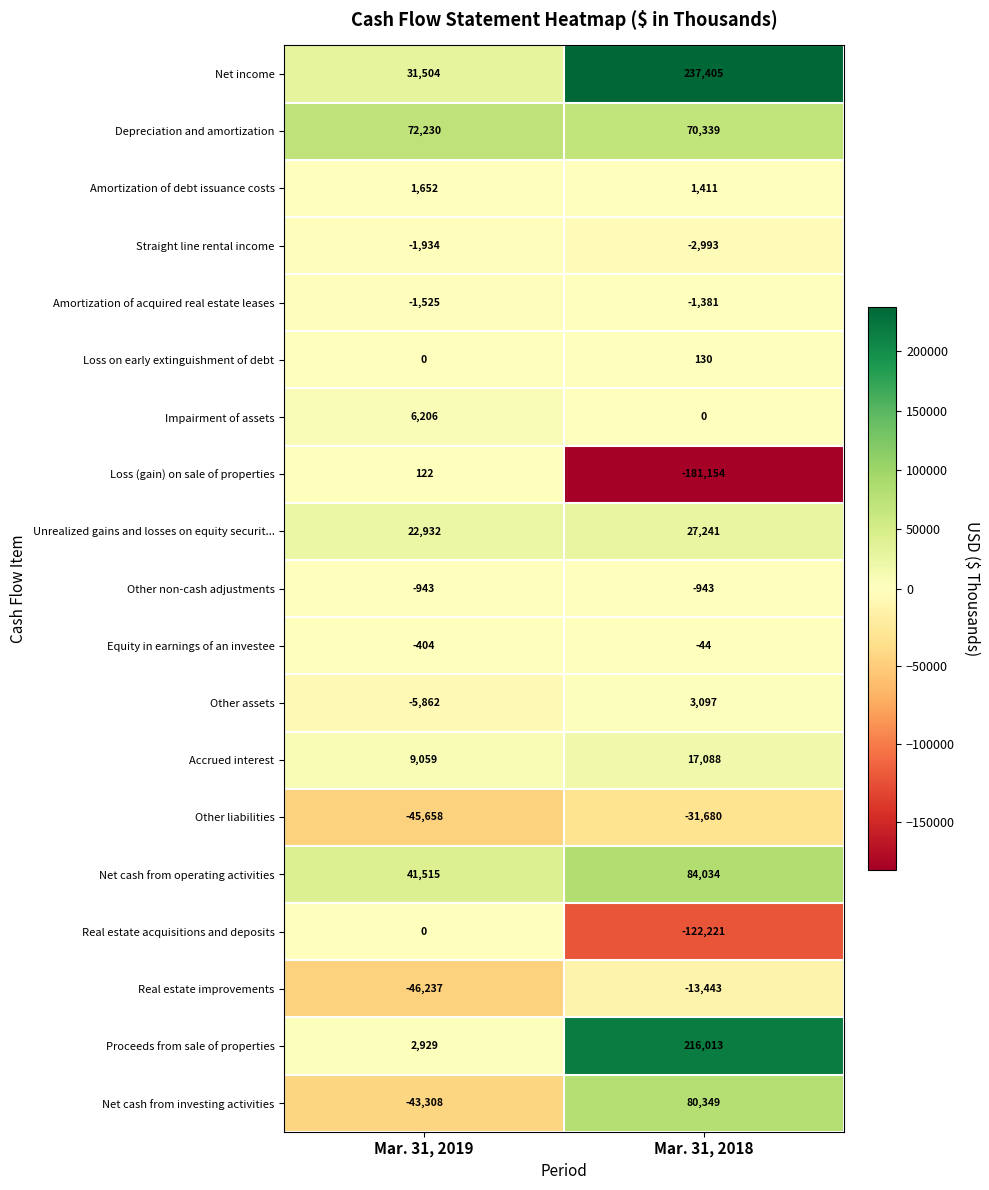

What is the difference between the highest and lowest values at Mar. 31, 2018?

418559